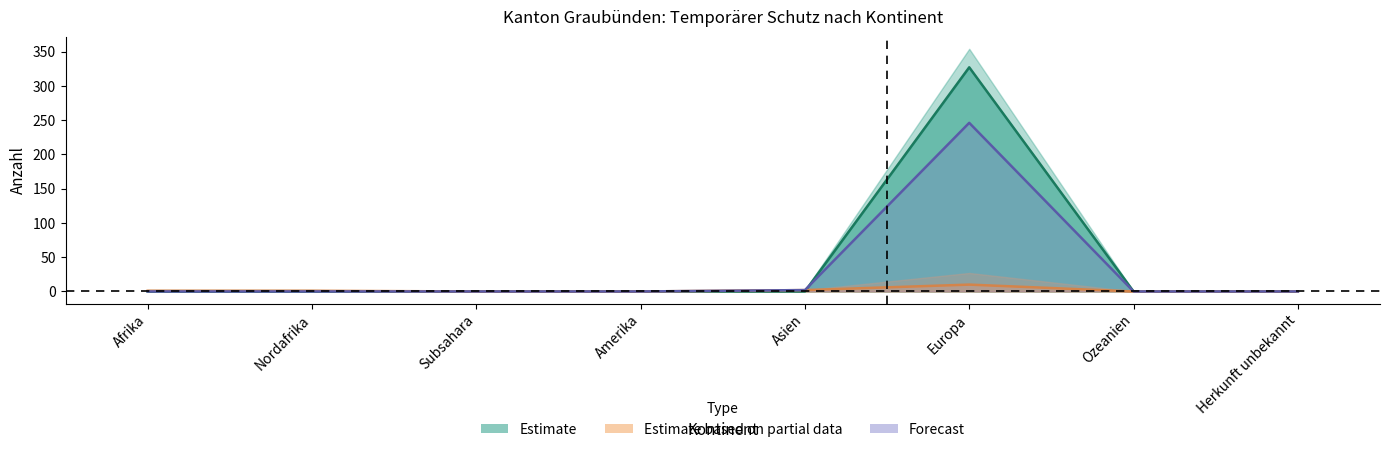

True or false: Total Erledigungen has a value of -195 at Ozeanien.

False